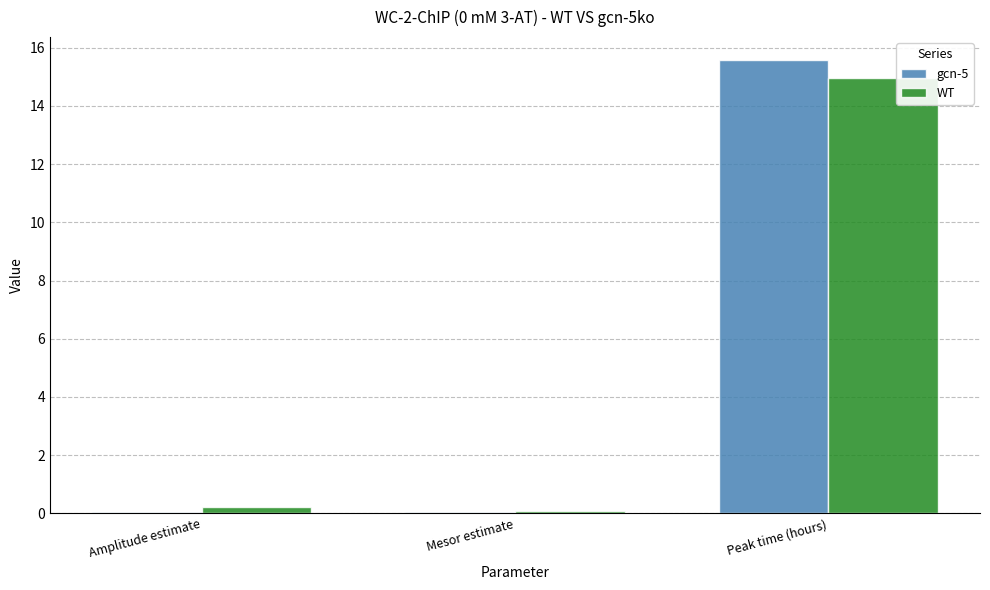

What is the difference between the WT values at Peak time (hours) and Amplitude estimate?

14.8